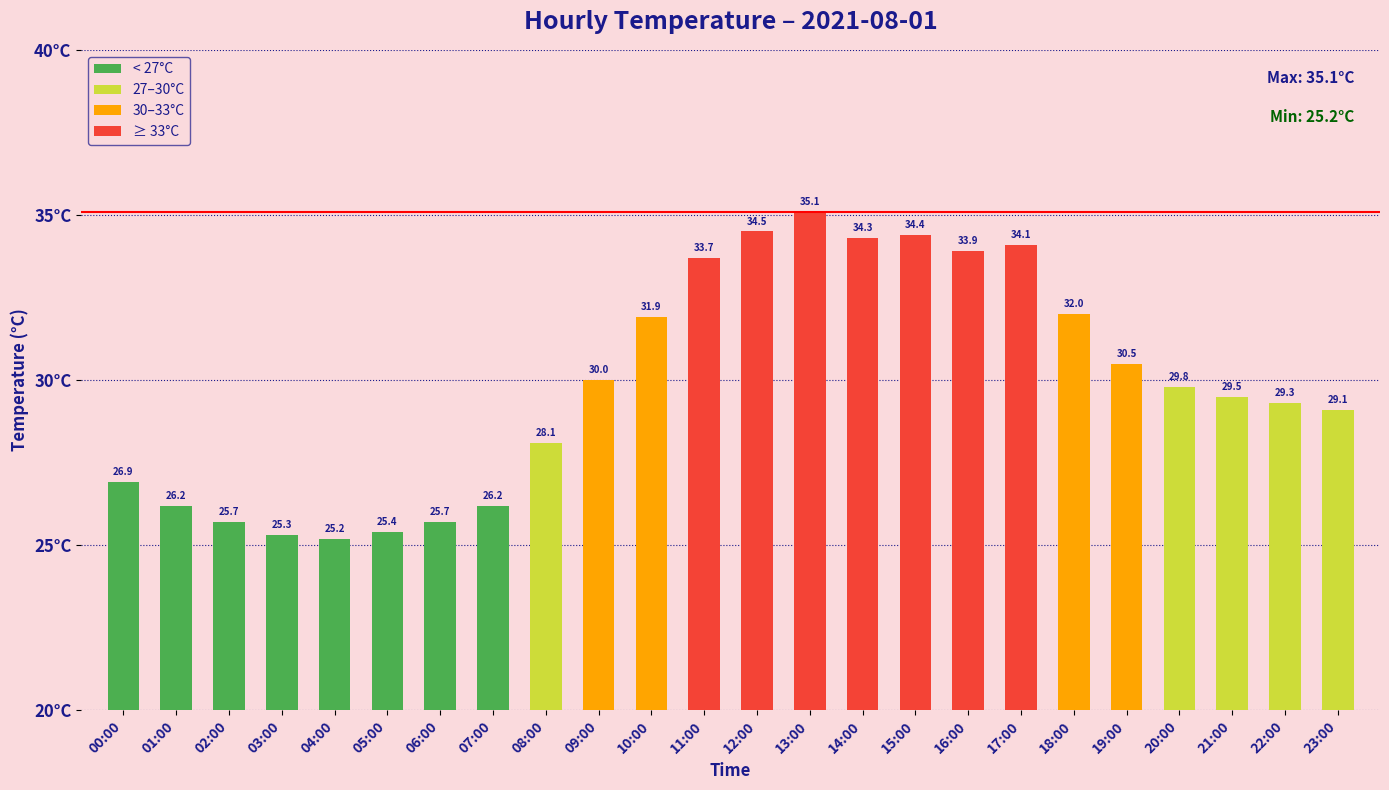

What is the sum of the values at 11:00 and 06:00?

59.4